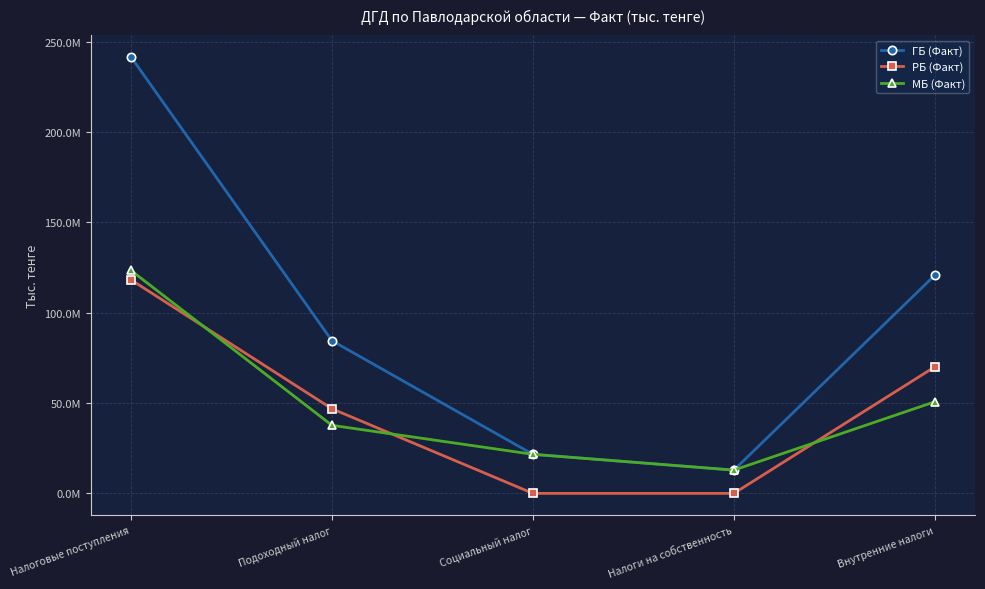

What are all the series names shown in the legend?

ГБ (Факт), РБ (Факт), МБ (Факт)